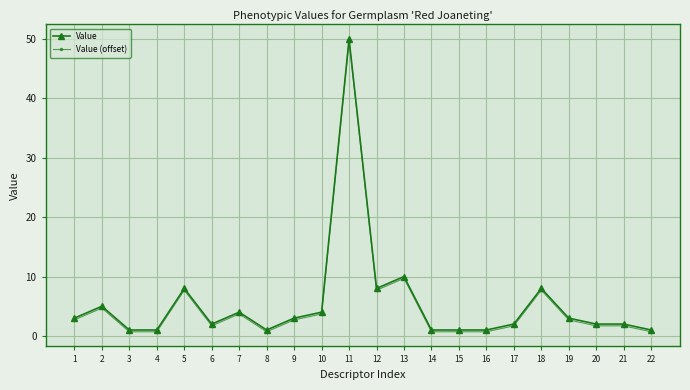

At which category does Value (offset) reach its first local peak?

2